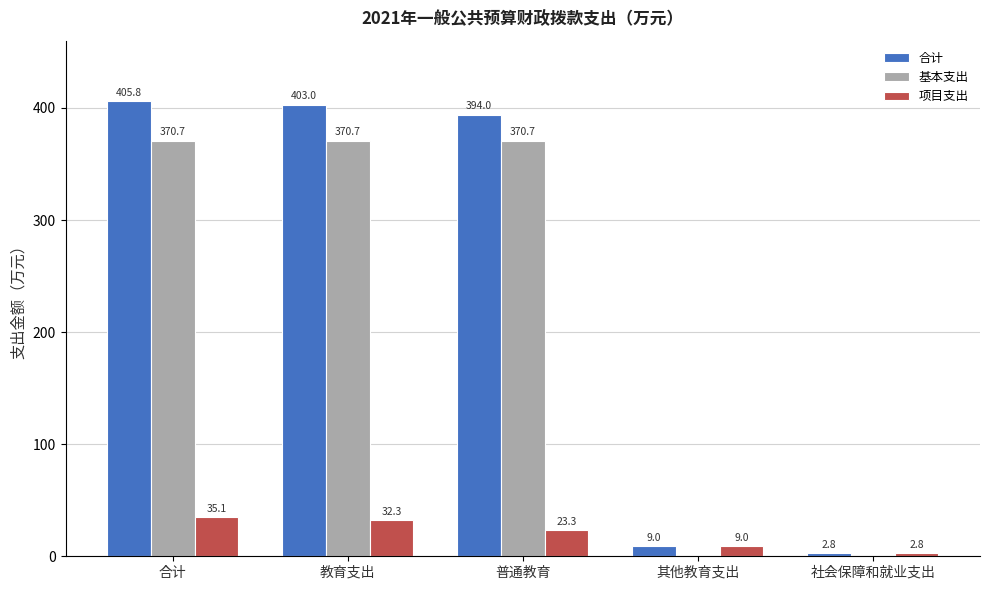

Which series has the largest range (max minus min)?

合计